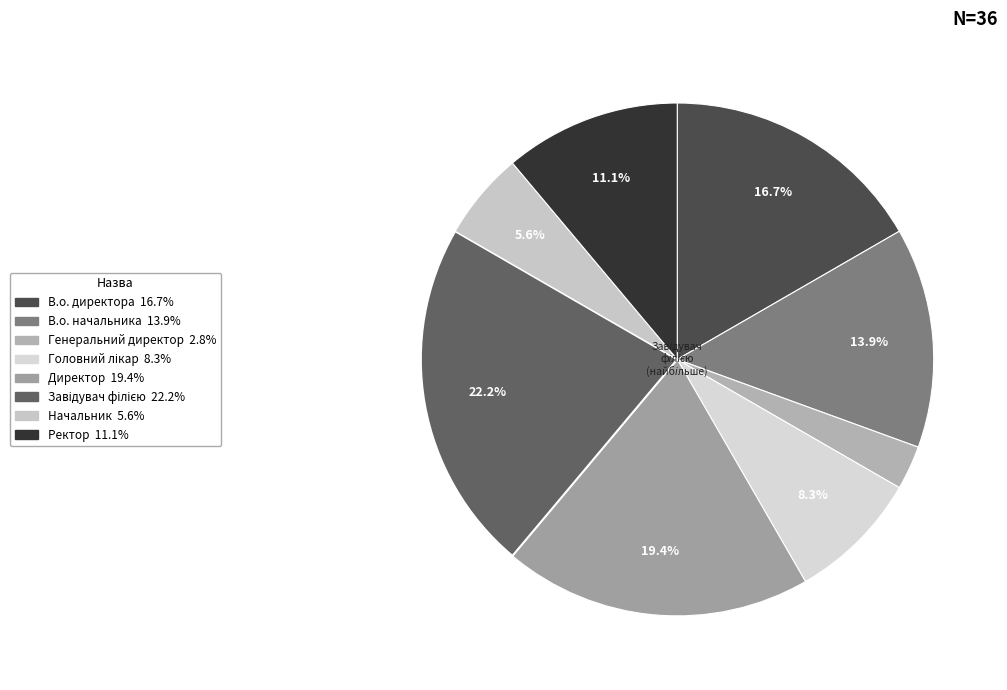

Approximately how many times larger is the value at Ректор compared to Директор?

0.6